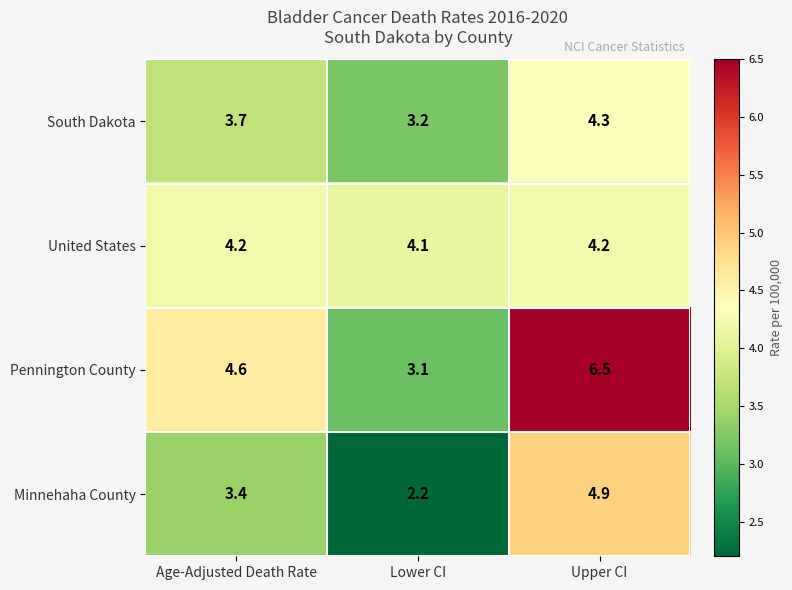

What is the approximate value of South Dakota at Age-Adjusted Death Rate?

3.7